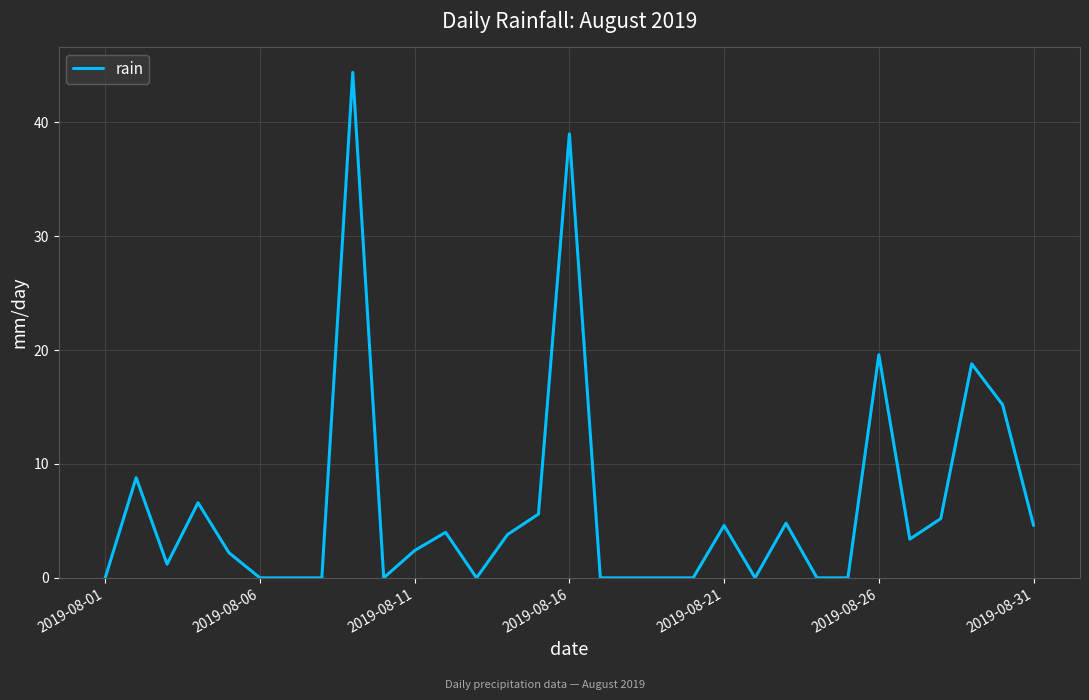

What is the difference between the maximum and minimum values?

44.4